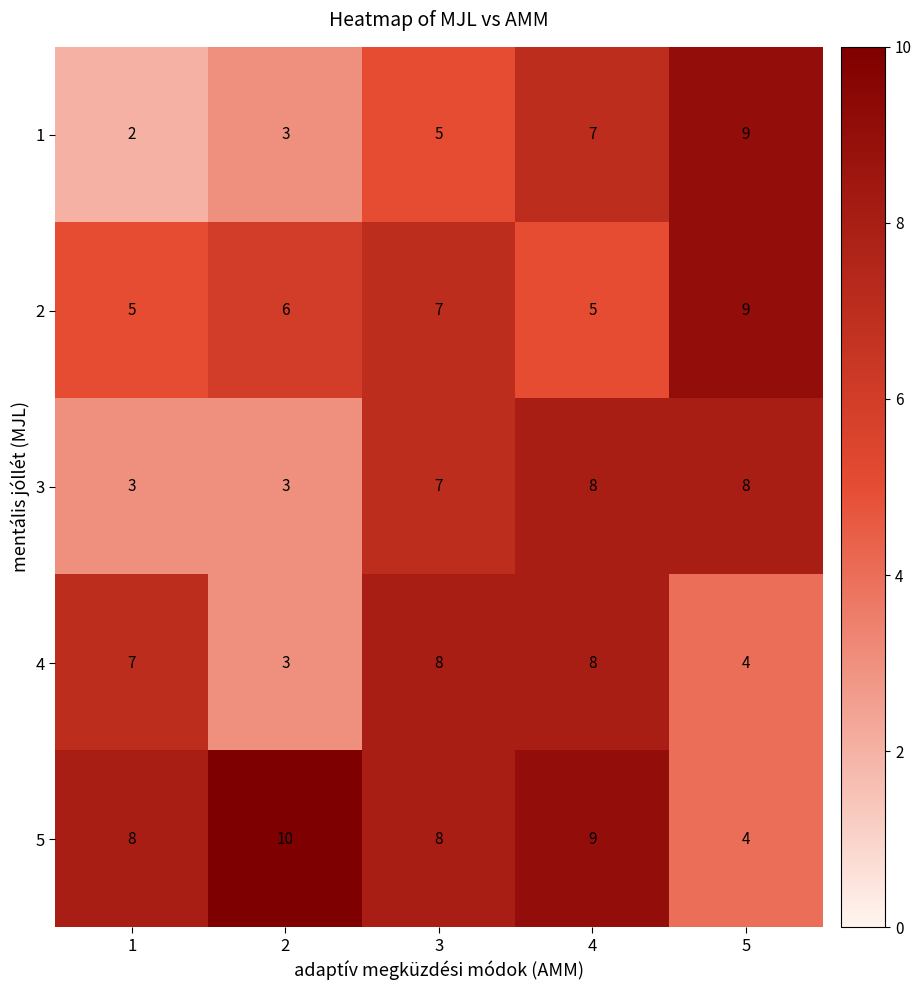

True or false: 4 has a value of 8 at 3.

True